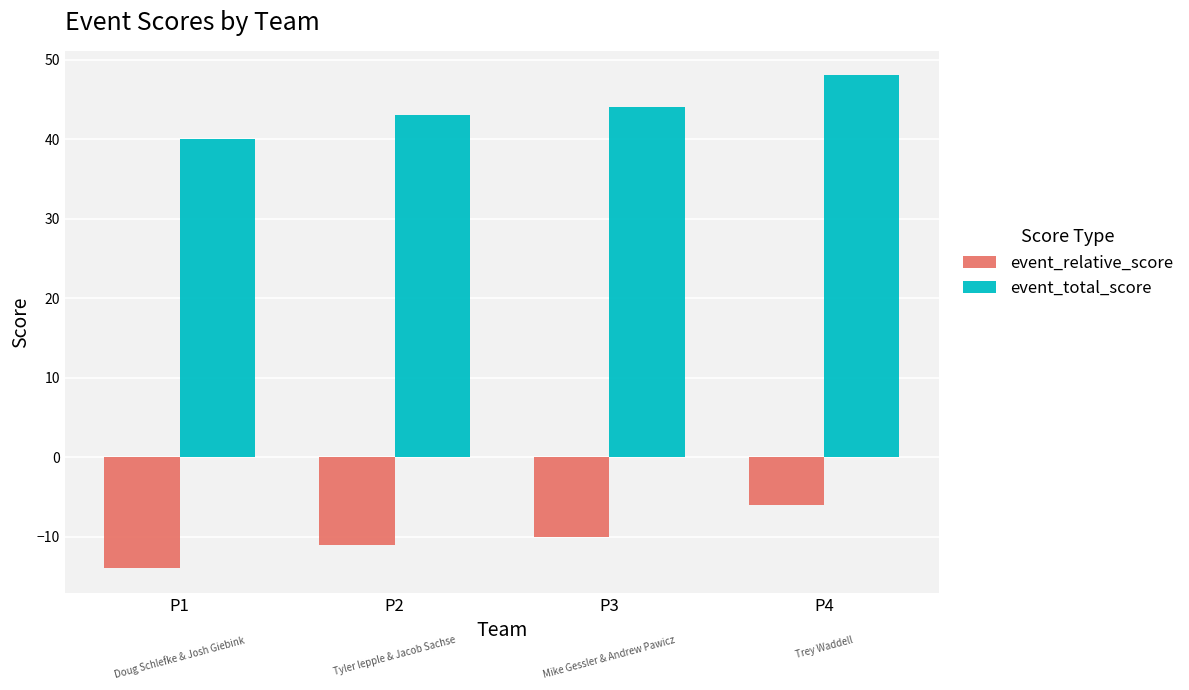

At which category is the sum across all series the highest?

P4